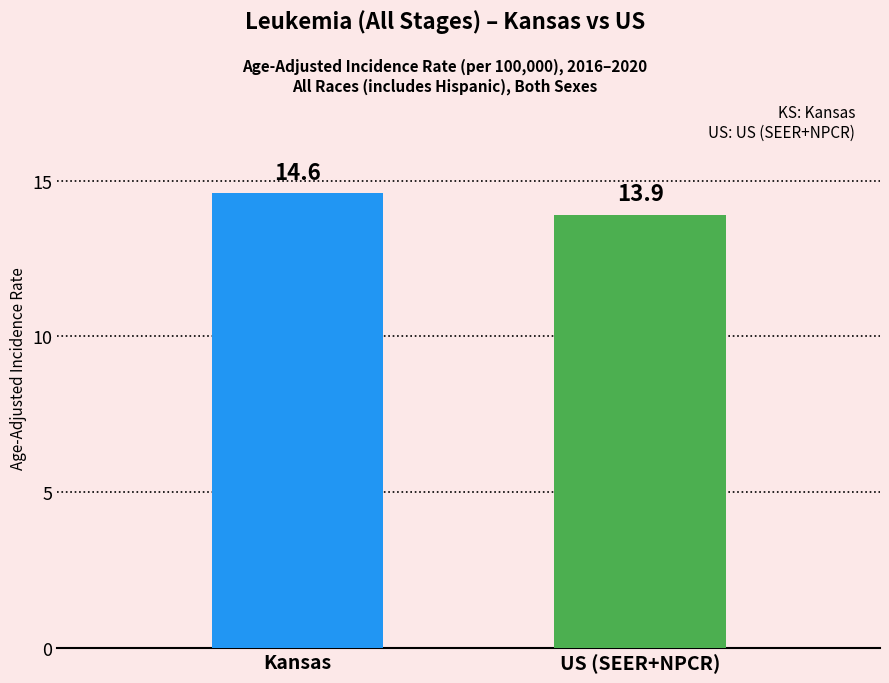

What position from the right is Kansas?

2